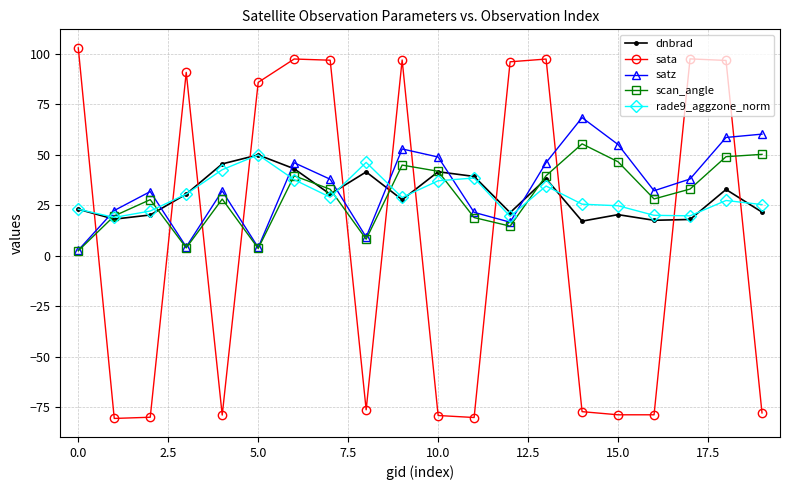

What is the highest value of the satz series?

68.4